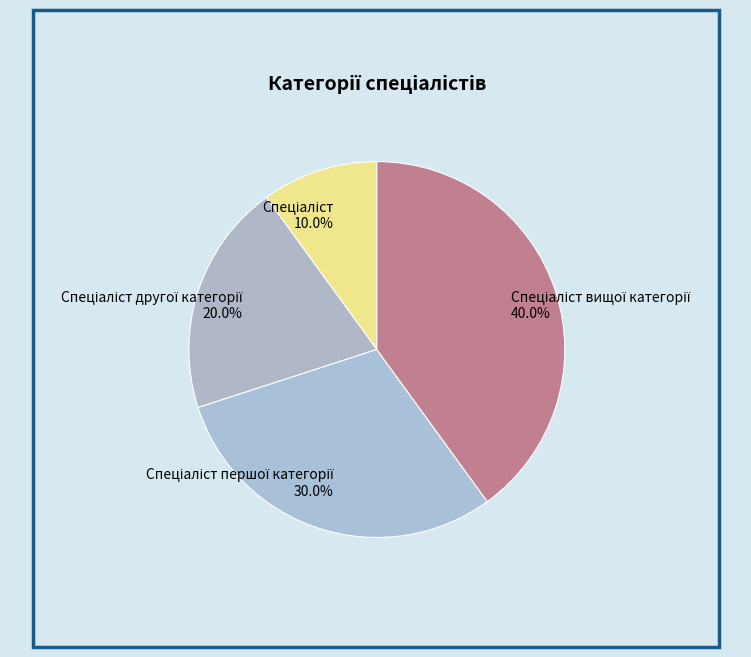

Does any single category account for the majority?

No